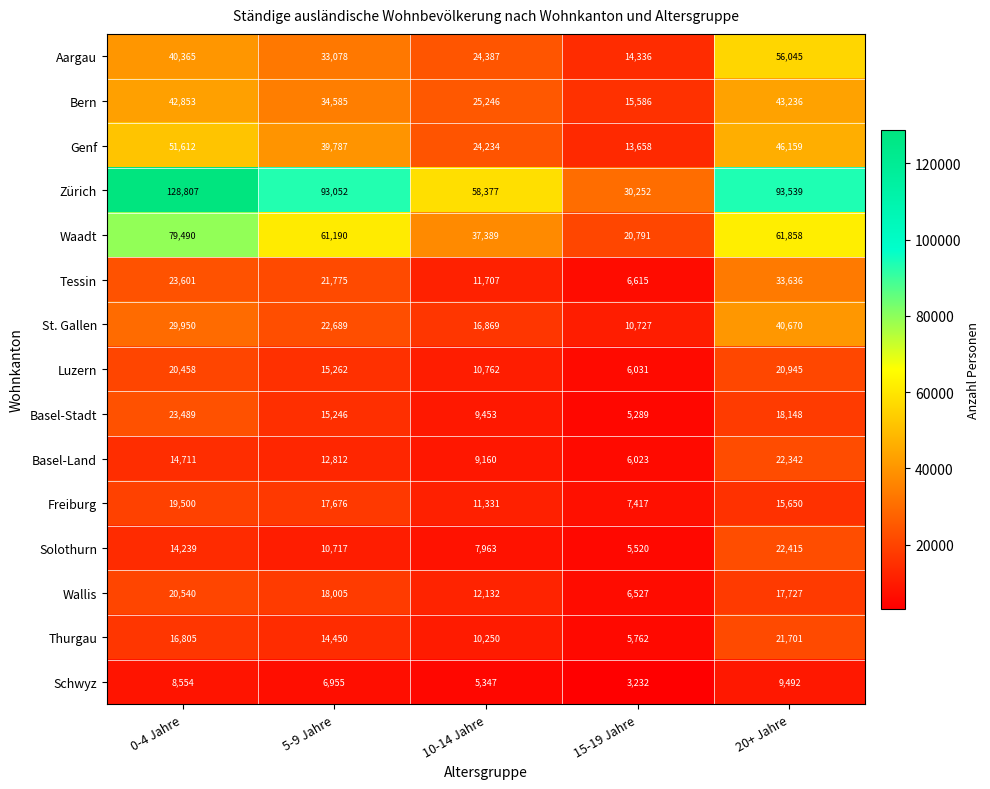

Which label corresponds to the largest value in the chart?

0-4 Jahre